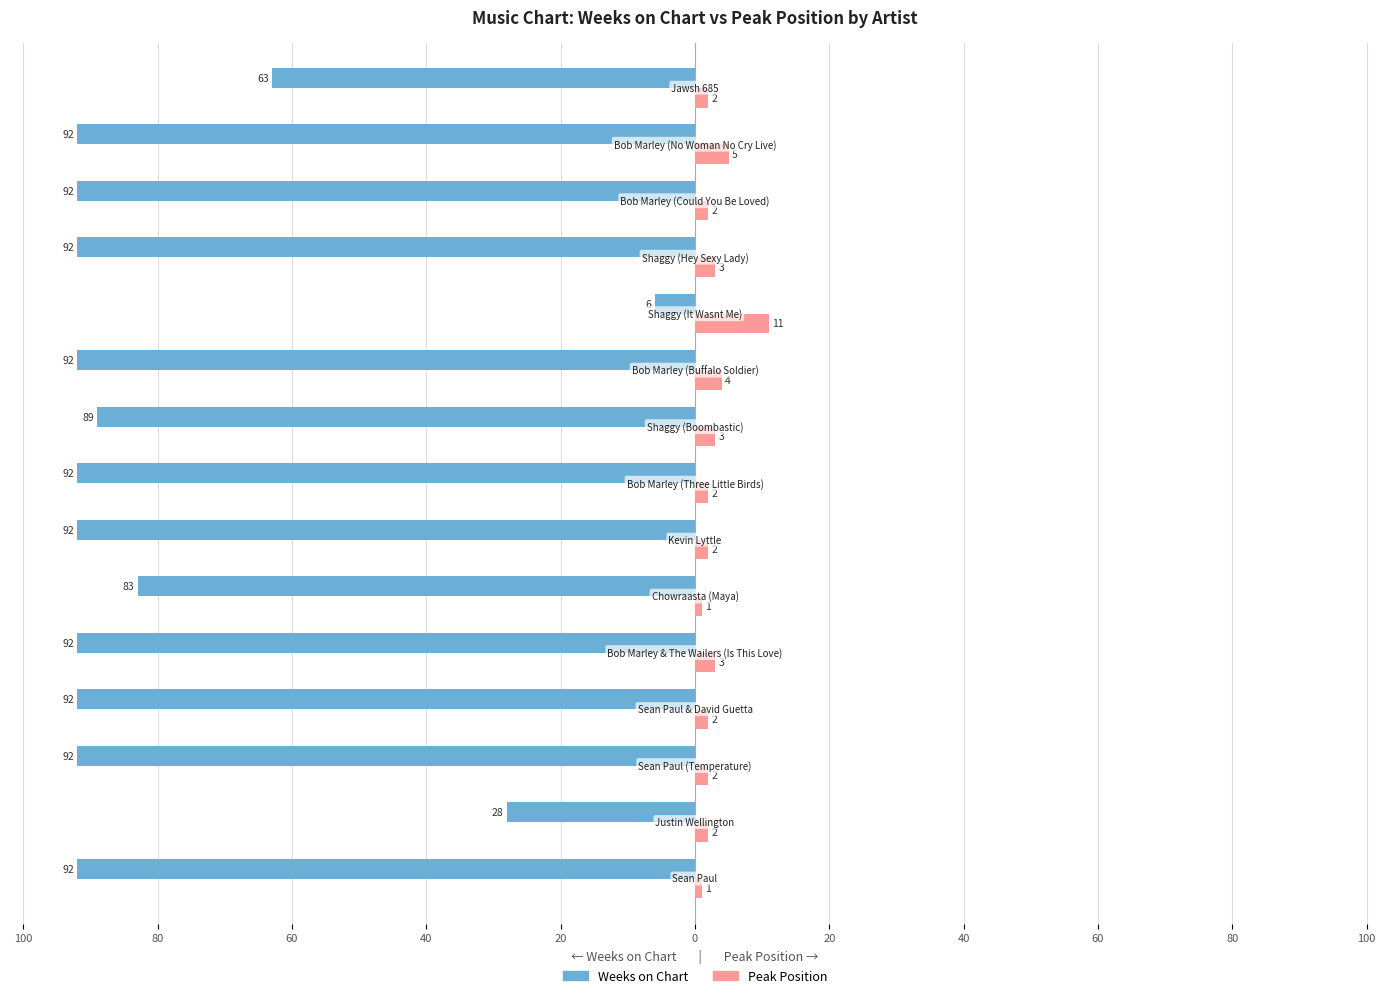

What are all the series names shown in the legend?

Weeks on Chart, Peak Position